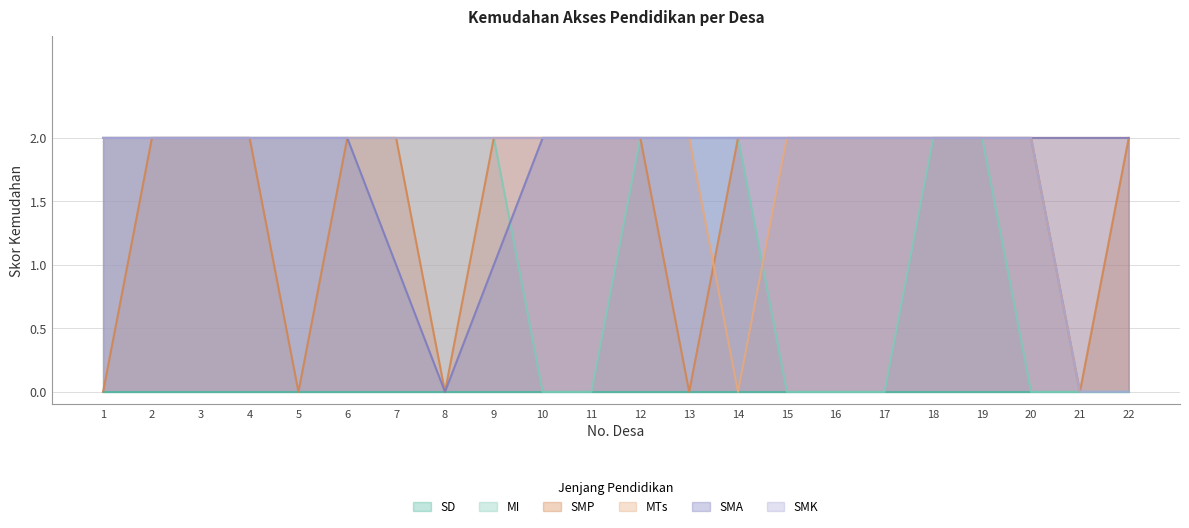

Which category has the lowest value in the SMK series?

21